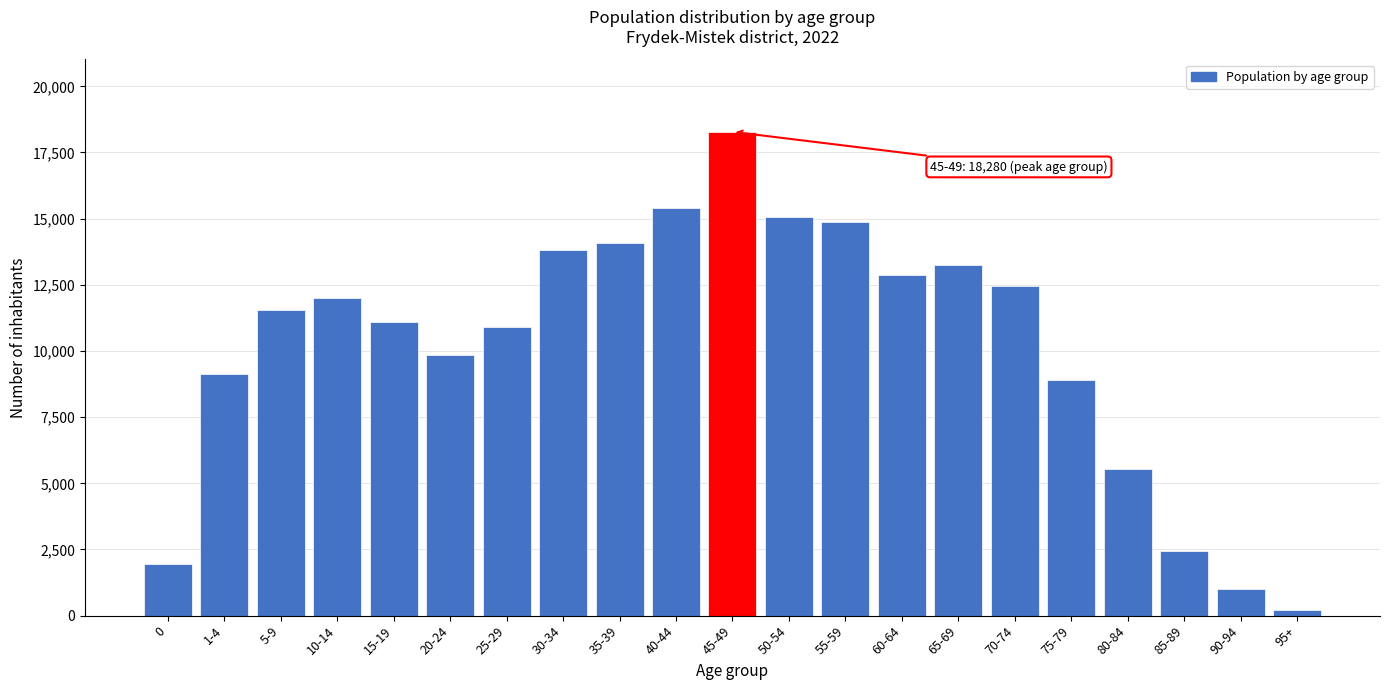

Reading right to left, transcribe all the data shown in this chart.

95+=195	90-94=995	85-89=2434	80-84=5540	75-79=8887	70-74=12471	65-69=13247	60-64=12878	55-59=14886	50-54=15071	45-49=18280	40-44=15396	35-39=14071	30-34=13834	25-29=10923	20-24=9836	15-19=11086	10-14=11993	5-9=11553	1-4=9144	0=1949